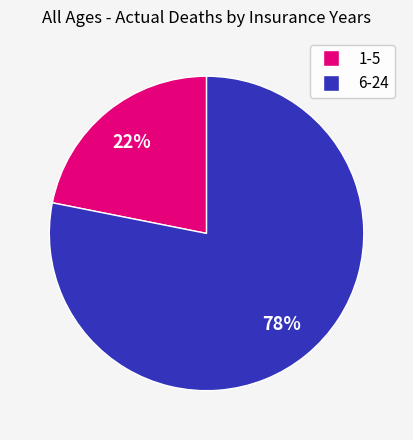

To the nearest percent, what is the difference between the largest and smallest slice percentages?

56%